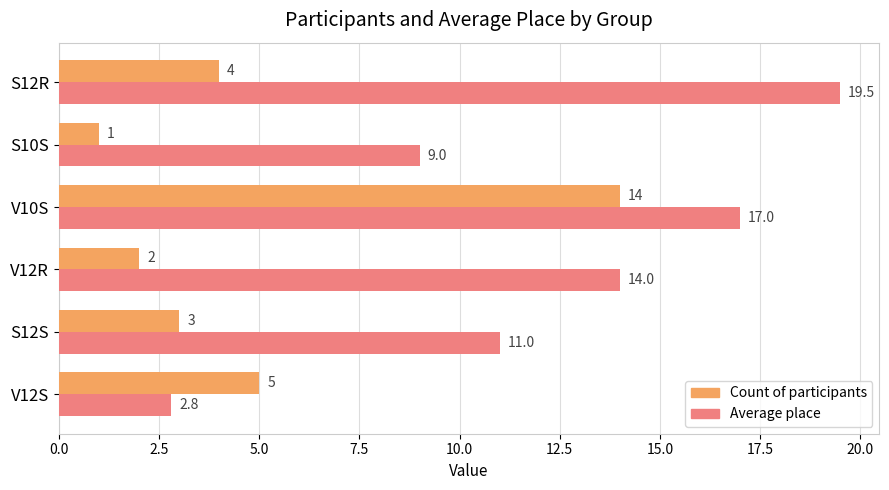

At how many categories does at least one series exceed 19?

1